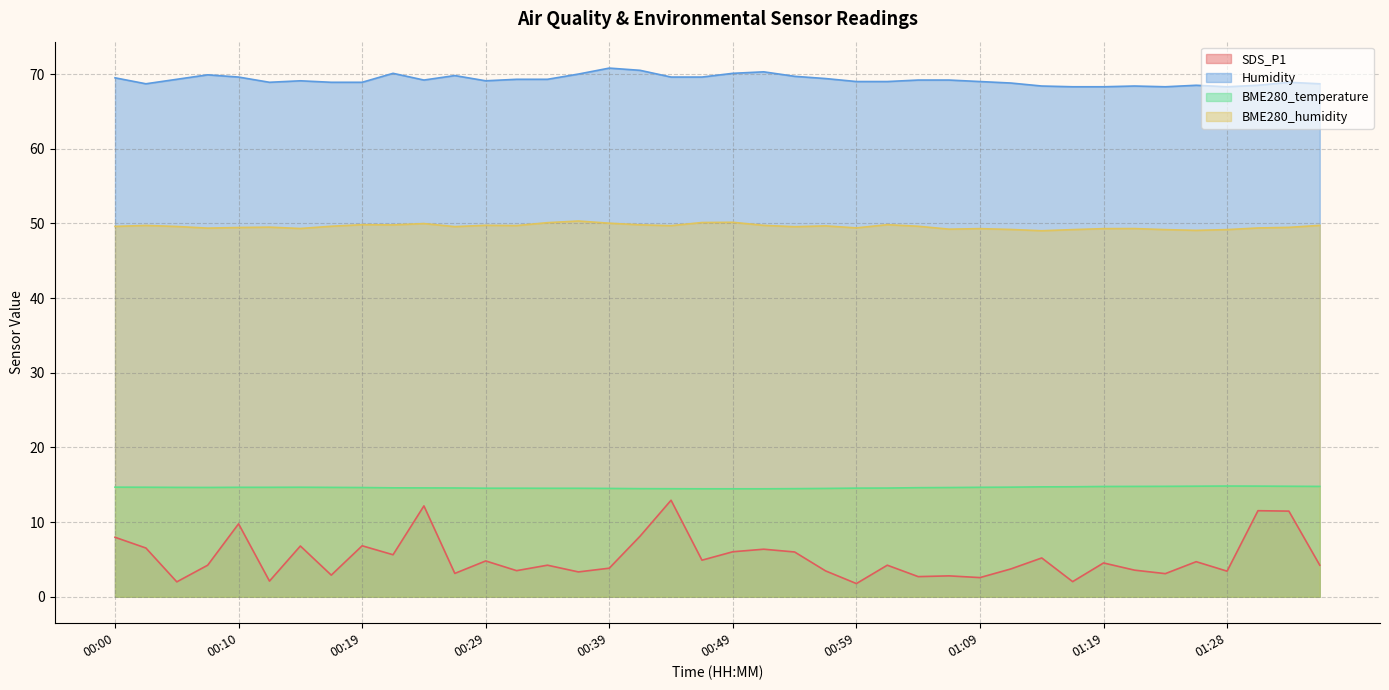

Does the chart have visible grid lines?

Yes